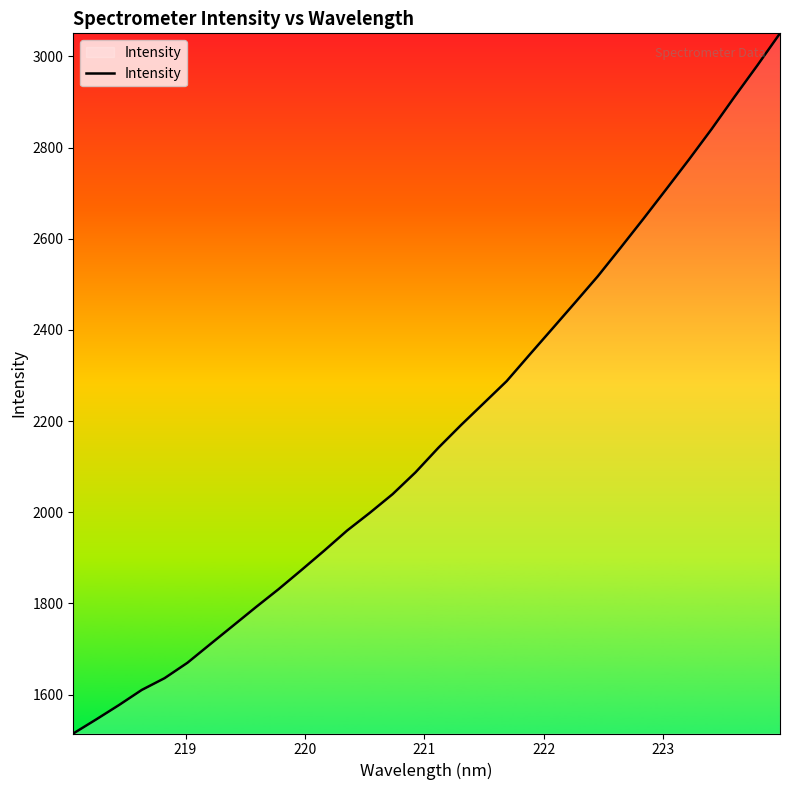

What is the greatest value displayed?

3050.6